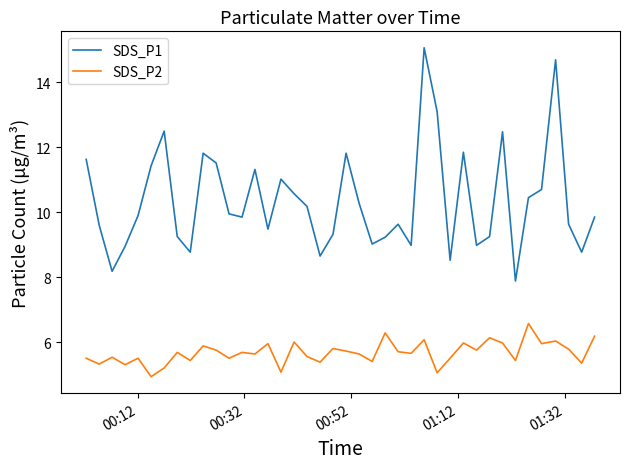

What are all the series names shown in the legend?

SDS_P1, SDS_P2